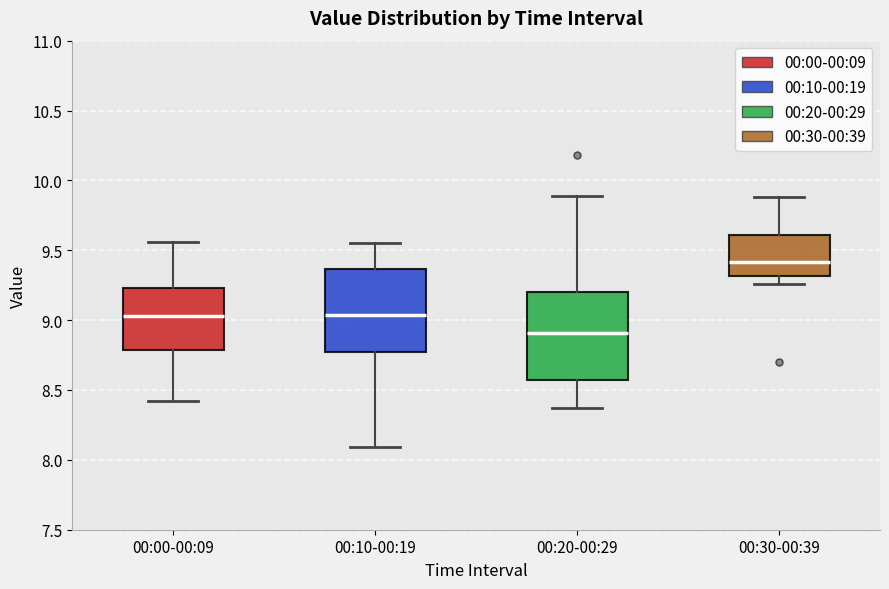

Reading left to right, read every box against the y-axis: the position of its median line, the range the box covers, and the ends of its whiskers. The values are not printed on the chart, so give them approximately, as read against the axis.

00:00-00:09: median 9.05, box 8.80 to 9.25, whiskers 8.40 to 9.55
00:10-00:19: median 9.05, box 8.80 to 9.35, whiskers 8.10 to 9.55
00:20-00:29: median 8.90, box 8.60 to 9.20, whiskers 8.35 to 9.90
00:30-00:39: median 9.40, box 9.30 to 9.60, whiskers 9.25 to 9.90